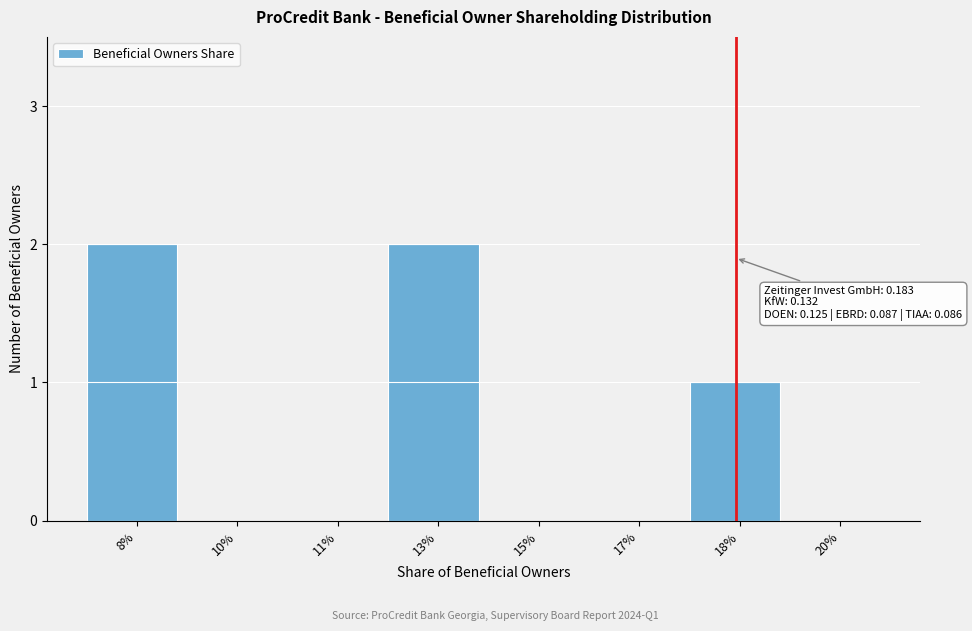

Reading left to right, extract all data points from this chart.

8%=2	10%=0	11%=0	13%=2	15%=0	17%=0	18%=1	20%=0